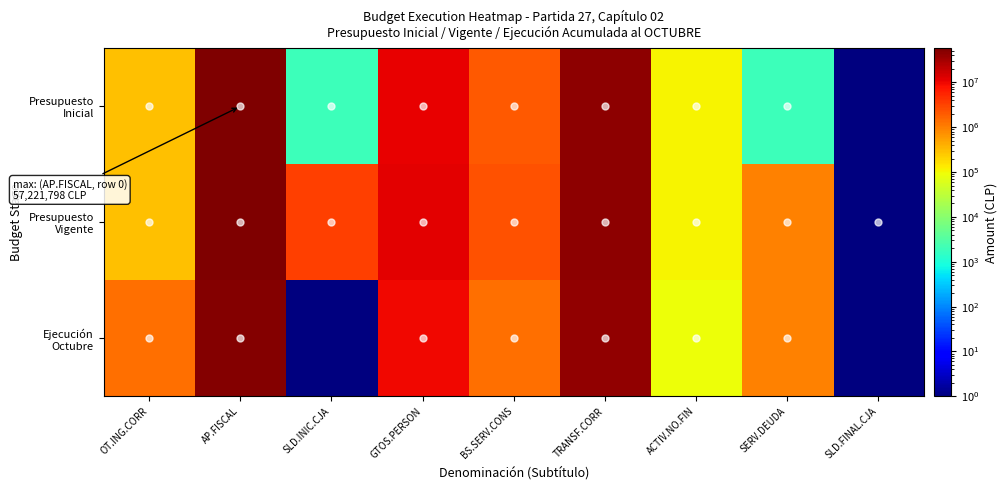

What is the total value across all series at GTOS.PERSON?

32468319.0